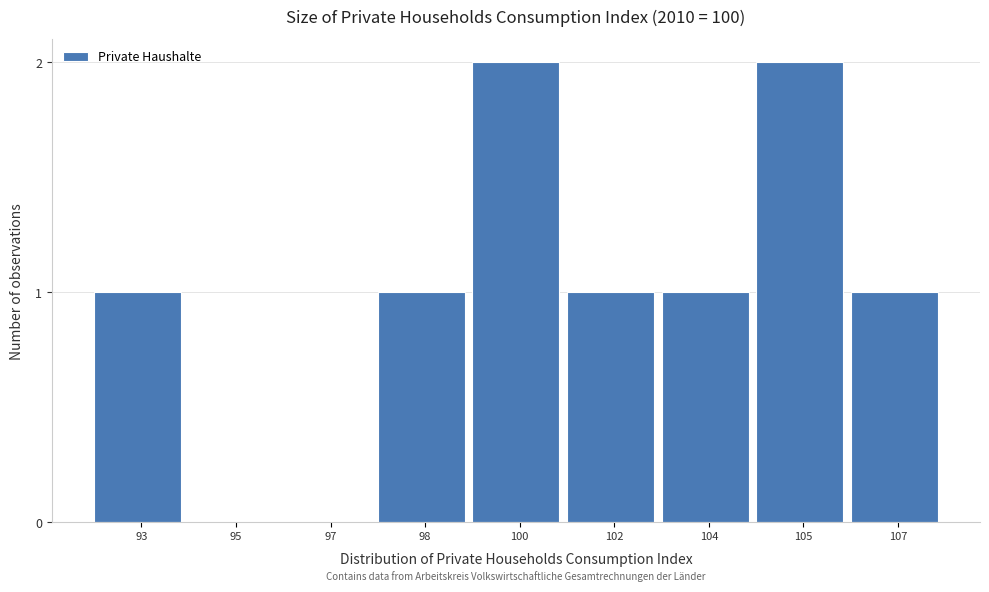

Reading left to right, what are all the values shown in this chart?

93=1	95=0	97=0	98=1	100=2	102=1	104=1	105=2	107=1